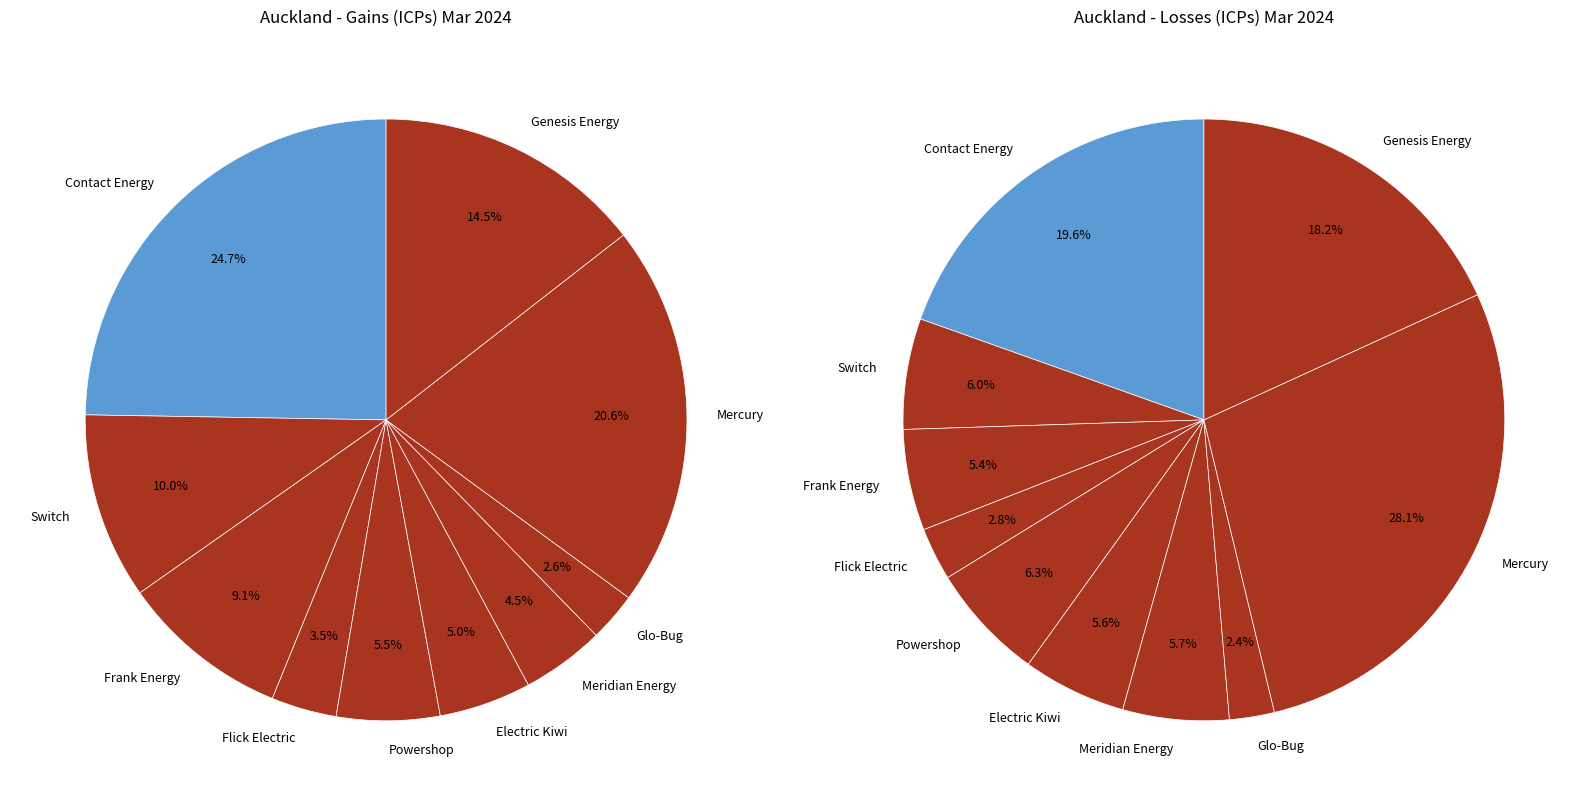

Between Contact Energy and Mercury, which series saw the biggest shift?

Losses (ICPs)